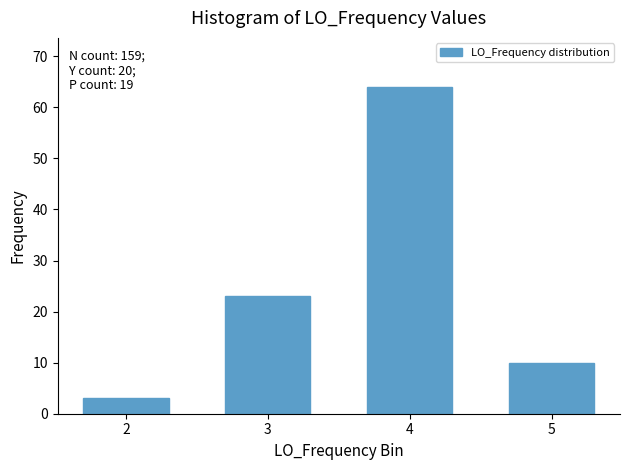

Reading right to left, list all the values displayed in this chart.

10	64	23	3